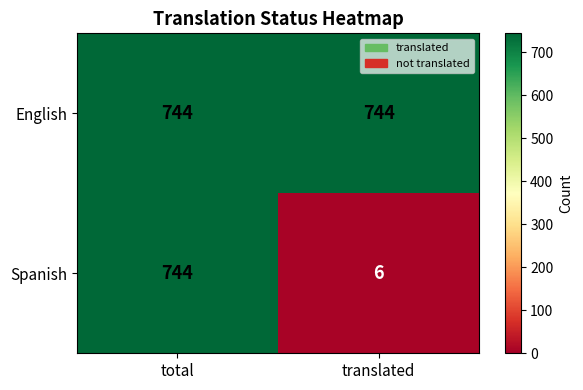

What is the minimum value shown in the chart?

6